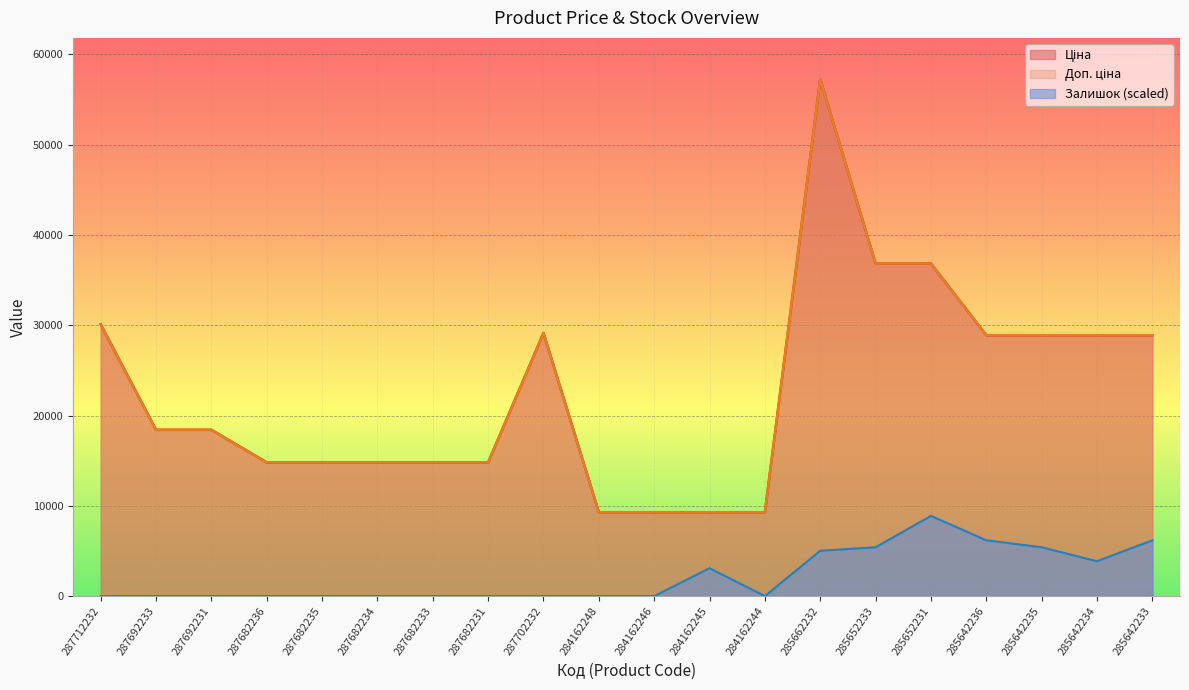

Reading left to right, extract all data points from this chart.

Ціна: 30102.8	18420.9	18420.9	14817.6	14817.6	14817.6	14817.6	14817.6	29152.3	9290.5	9290.5	9290.5	9290.5	57258.0	36841.8	36841.8	28901.7	28901.7	28901.7	28901.7
Доп. ціна: 30102.8	18420.9	18420.9	14817.6	14817.6	14817.6	14817.6	14817.6	29152.3	9290.5	9290.5	9290.5	9290.5	57258.0	36841.8	36841.8	28901.7	28901.7	28901.7	28901.7
Залишок: 0.0	0.0	0.0	0.0	0.0	0.0	0.0	0.0	0.0	0.0	0.0	3091.9	0.0	5024.4	5410.9	8889.3	6183.9	5410.9	3864.9	6183.9